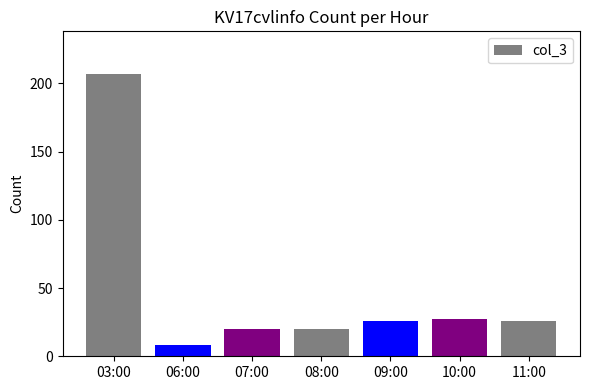

How many bars are there in total?

7